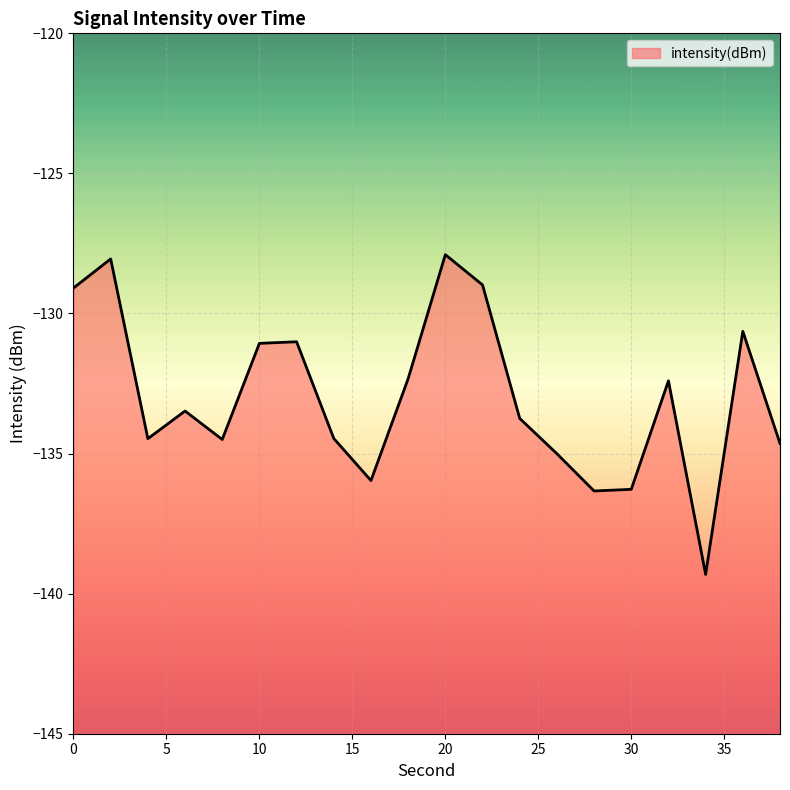

Which has a higher value, 8 or 14?

14